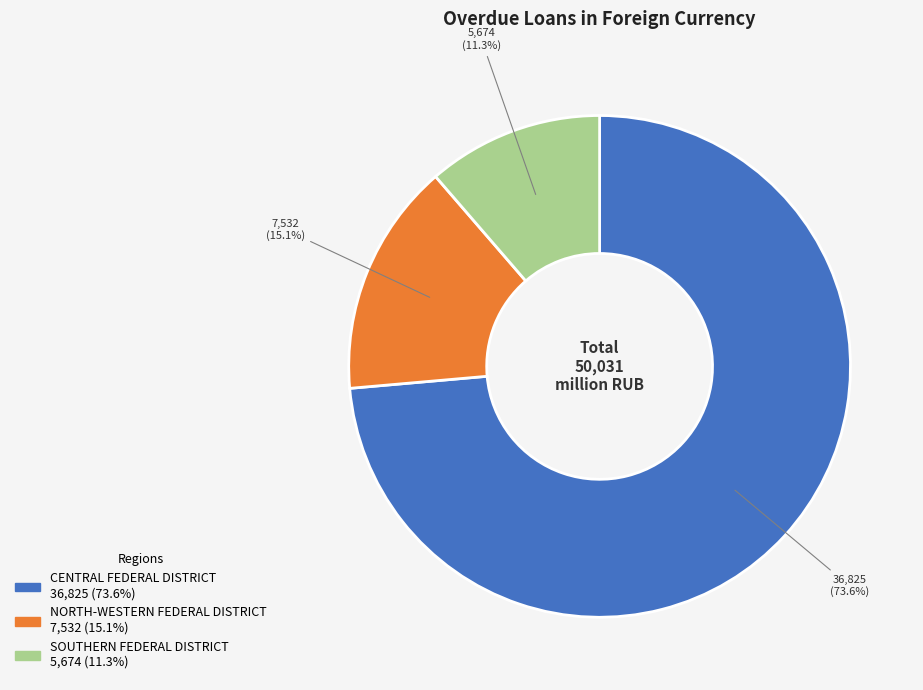

To the nearest percent, what is the average slice percentage?

33%